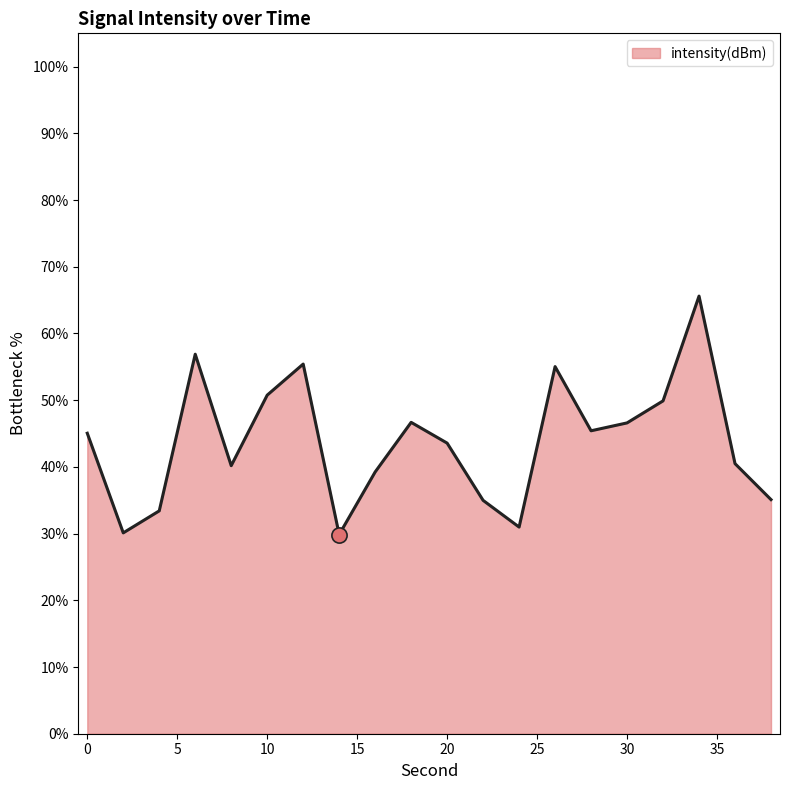

What is the maximum value shown in the chart?

65.6